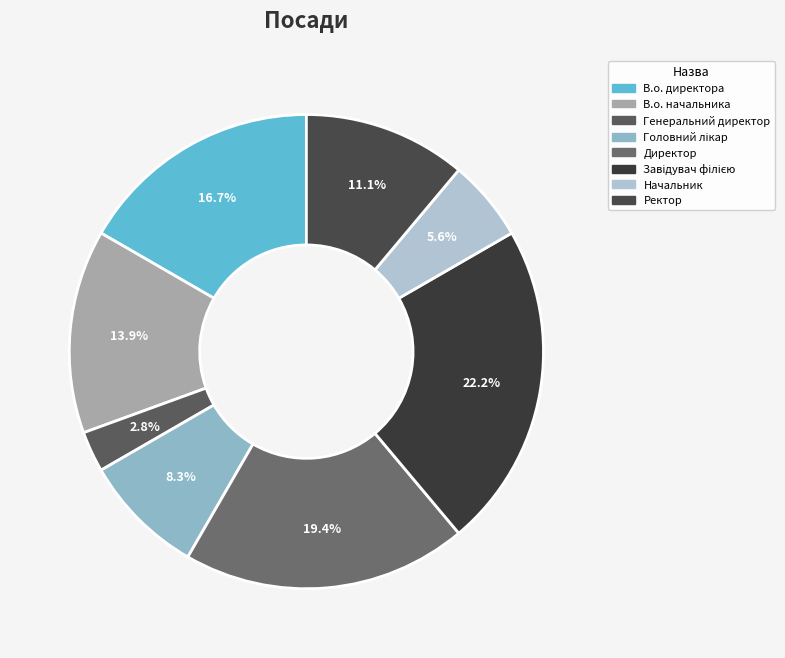

True or false: Головний лікар accounts for 8% of the total.

True